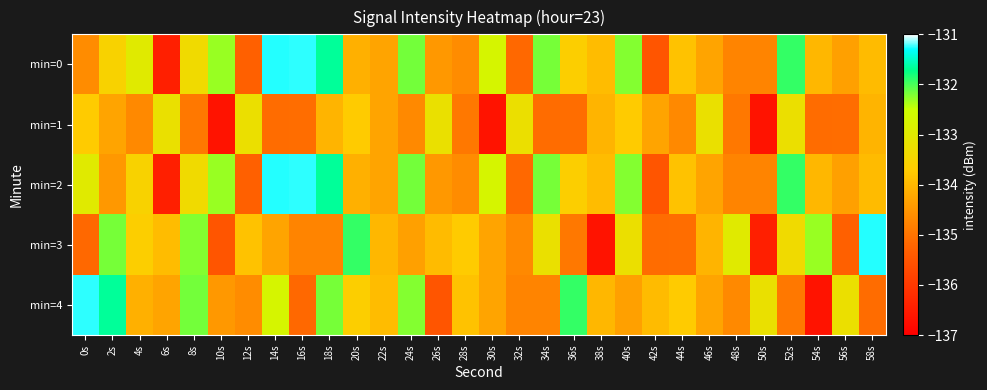

Reading left to right, transcribe all the data shown in this chart.

min=0: 0s=-134.6	2s=-133.5	4s=-133.0	6s=-136.4	8s=-133.4	10s=-132.3	12s=-135.3	14s=-131.3	16s=-131.3	18s=-131.7	20s=-134.1	22s=-134.3	24s=-132.2	26s=-134.5	28s=-134.6	30s=-132.7	32s=-135.2	34s=-132.2	36s=-133.6	38s=-133.9	40s=-132.2	42s=-135.5	44s=-133.8	46s=-134.3	48s=-134.7	50s=-134.7	52s=-131.9	54s=-134.0	56s=-134.3	58s=-134.0
min=1: 0s=-133.7	2s=-134.3	4s=-134.7	6s=-133.2	8s=-134.9	10s=-136.7	12s=-133.2	14s=-135.1	16s=-135.1	18s=-134.0	20s=-133.7	22s=-134.3	24s=-134.7	26s=-133.2	28s=-134.9	30s=-136.7	32s=-133.2	34s=-135.1	36s=-135.1	38s=-134.0	40s=-133.7	42s=-134.3	44s=-134.7	46s=-133.2	48s=-134.9	50s=-136.7	52s=-133.2	54s=-135.1	56s=-135.1	58s=-134.0
min=2: 0s=-133.0	2s=-134.5	4s=-133.5	6s=-136.4	8s=-133.4	10s=-132.3	12s=-135.3	14s=-131.3	16s=-131.3	18s=-131.7	20s=-134.1	22s=-134.3	24s=-132.2	26s=-134.5	28s=-134.6	30s=-132.7	32s=-135.2	34s=-132.2	36s=-133.6	38s=-133.9	40s=-132.2	42s=-135.5	44s=-133.8	46s=-134.3	48s=-134.7	50s=-134.7	52s=-131.9	54s=-134.0	56s=-134.3	58s=-134.0
min=3: 0s=-135.2	2s=-132.2	4s=-133.6	6s=-133.9	8s=-132.2	10s=-135.5	12s=-133.8	14s=-134.3	16s=-134.7	18s=-134.7	20s=-131.9	22s=-134.0	24s=-134.3	26s=-134.0	28s=-133.7	30s=-134.3	32s=-134.7	34s=-133.2	36s=-134.9	38s=-136.7	40s=-133.2	42s=-135.1	44s=-135.1	46s=-134.0	48s=-133.0	50s=-136.4	52s=-133.4	54s=-132.3	56s=-135.3	58s=-131.3
min=4: 0s=-131.3	2s=-131.7	4s=-134.1	6s=-134.3	8s=-132.2	10s=-134.5	12s=-134.6	14s=-132.7	16s=-135.2	18s=-132.2	20s=-133.6	22s=-133.9	24s=-132.2	26s=-135.5	28s=-133.8	30s=-134.3	32s=-134.7	34s=-134.7	36s=-131.9	38s=-134.0	40s=-134.3	42s=-134.0	44s=-133.7	46s=-134.3	48s=-134.7	50s=-133.2	52s=-134.9	54s=-136.7	56s=-133.2	58s=-135.1